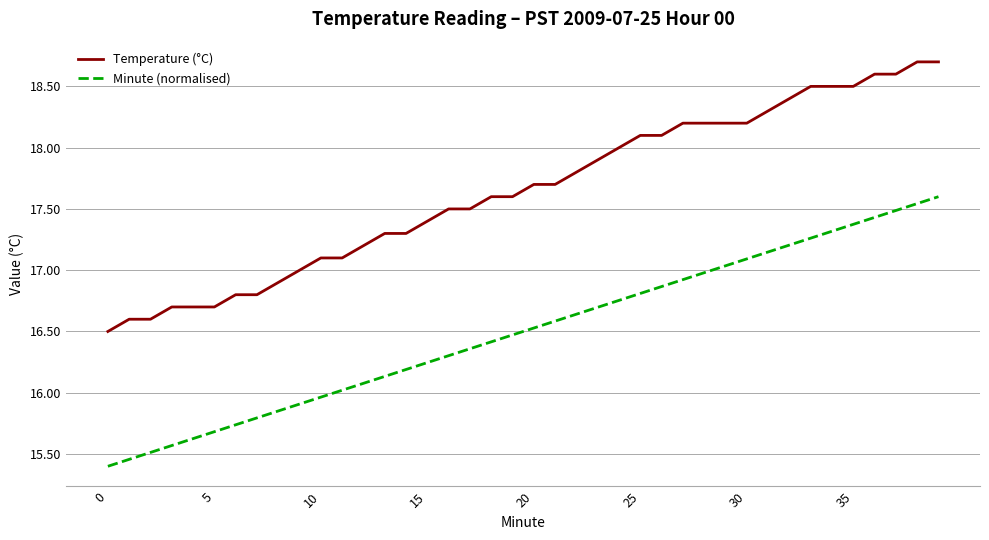

What is the greatest value displayed?

18.7